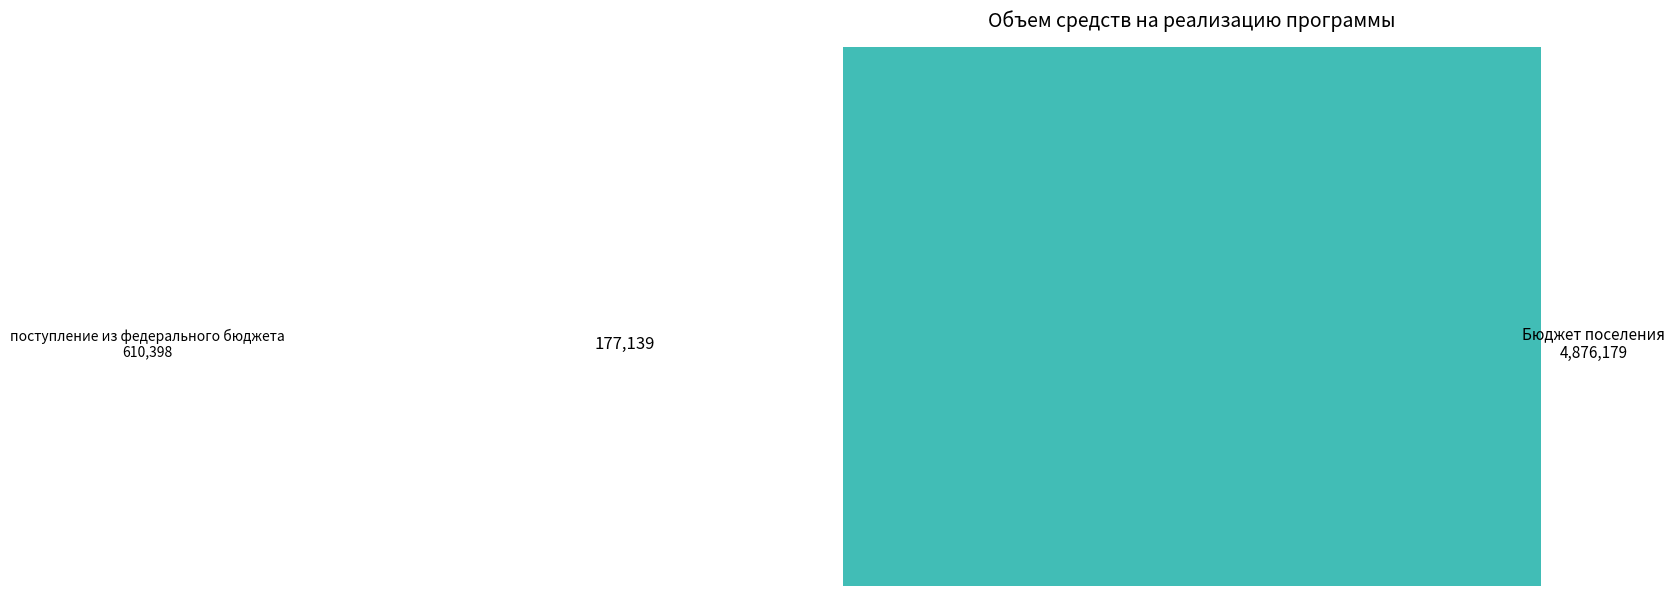

Combined, what portion of the pie is внебюджетные источники and поступления из областного бюджета?

3.1%